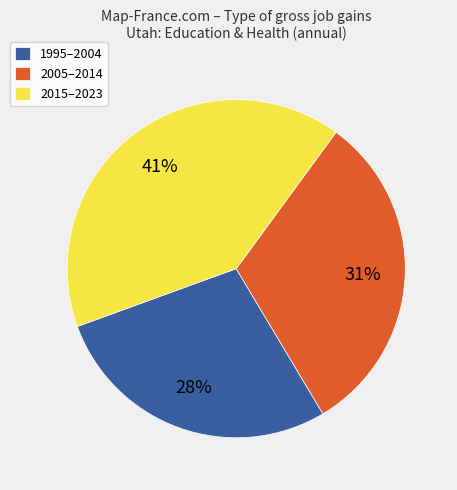

Is there a majority slice in this chart?

No